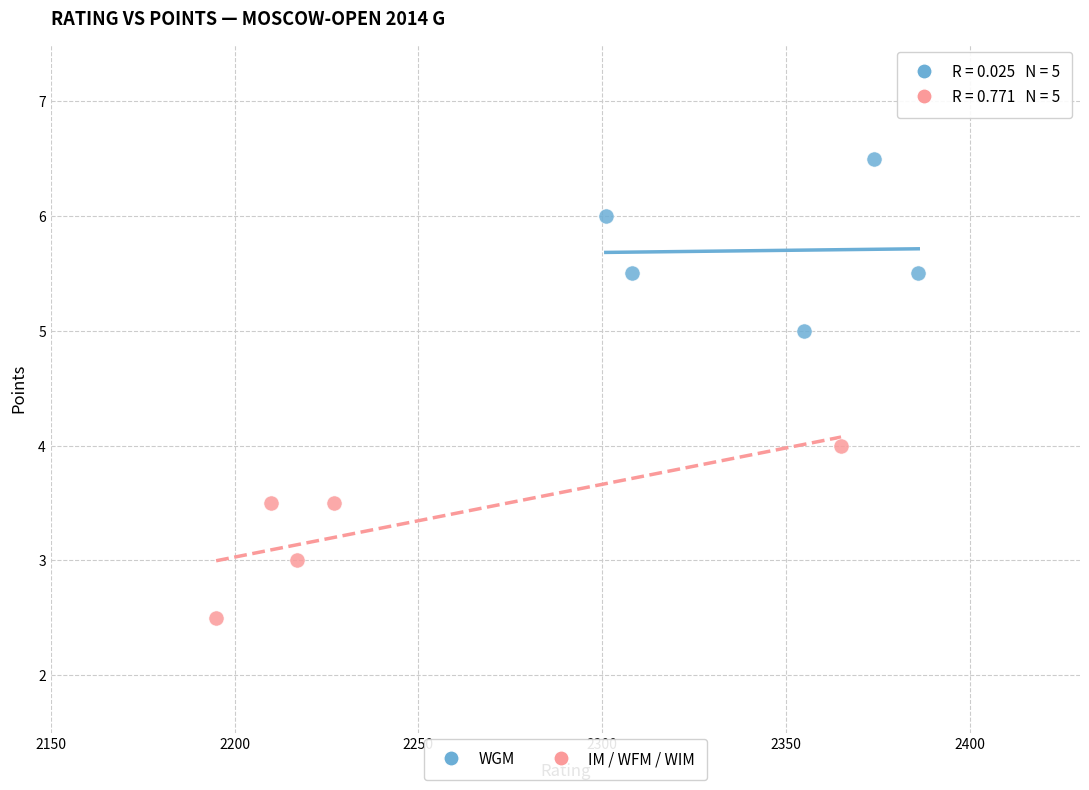

What are all the series names shown in the legend?

WGM, IM / WFM / WIM